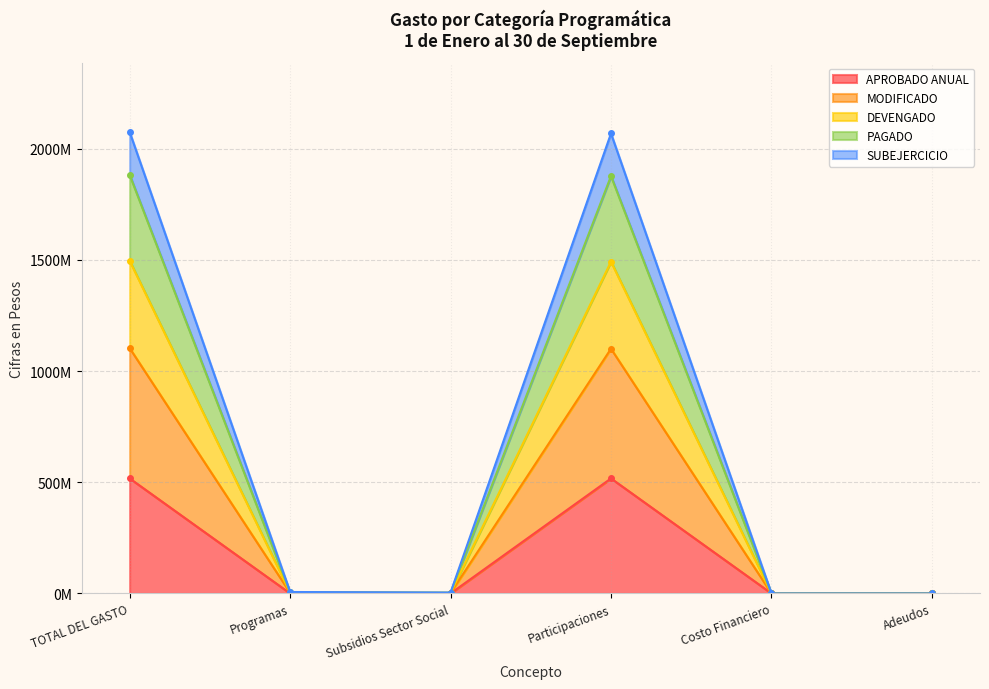

How many values in the DEVENGADO series exceed 5101188?

2